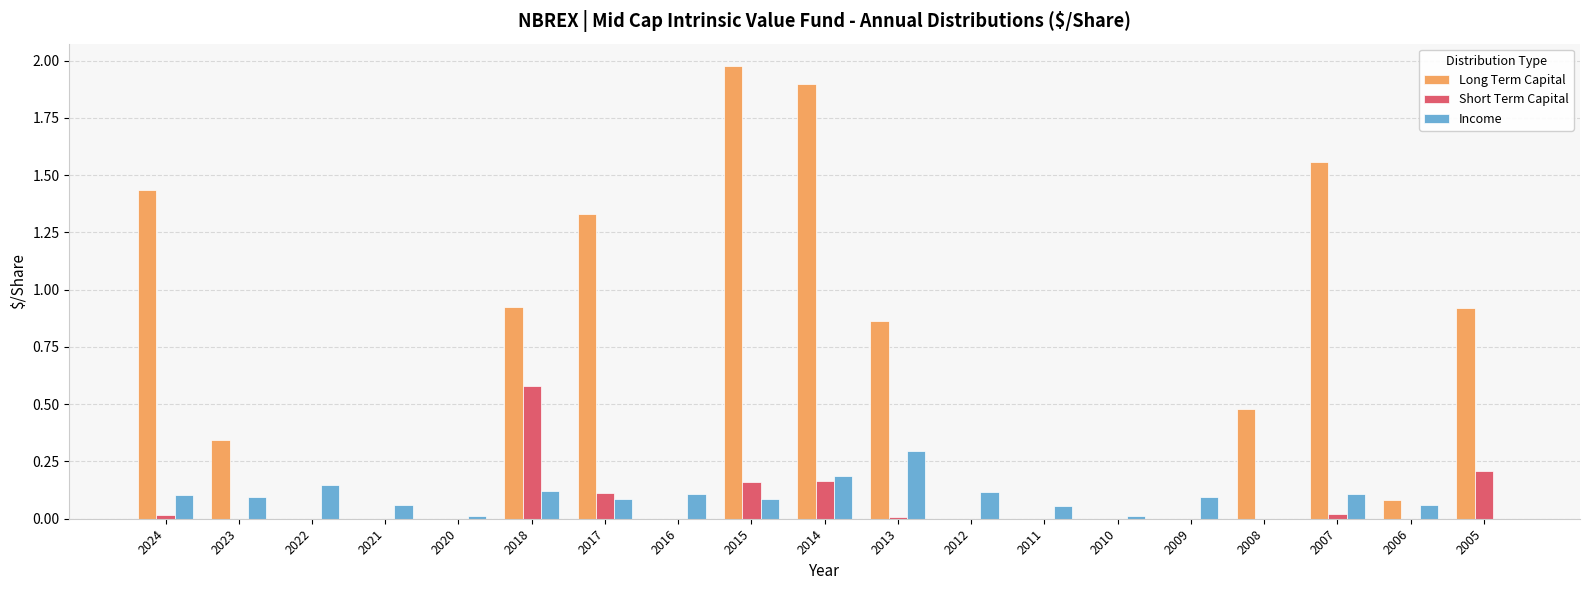

What is the highest value of the Short Term Capital series?

0.6